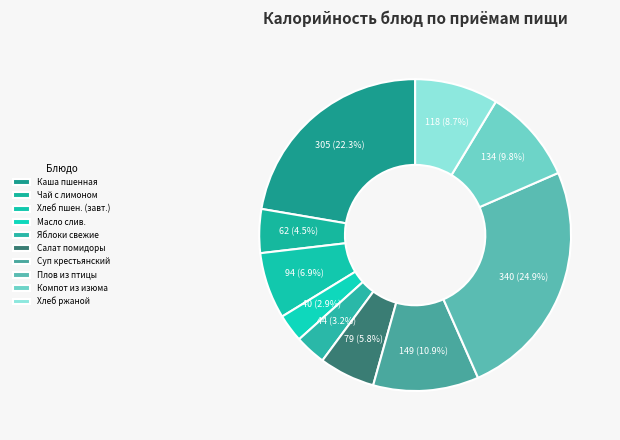

Rank the categories by value from lowest to highest.

Масло сливочное порциями, Яблоки свежие, Чай с лимоном, Салат из свежих помидоров с луком, Хлеб пшеничный (завтрак), Хлеб ржаной, Компот из изюма, Суп крестьянский с крупой с курицей, Каша молочная пшенная с маслом, Плов из птицы